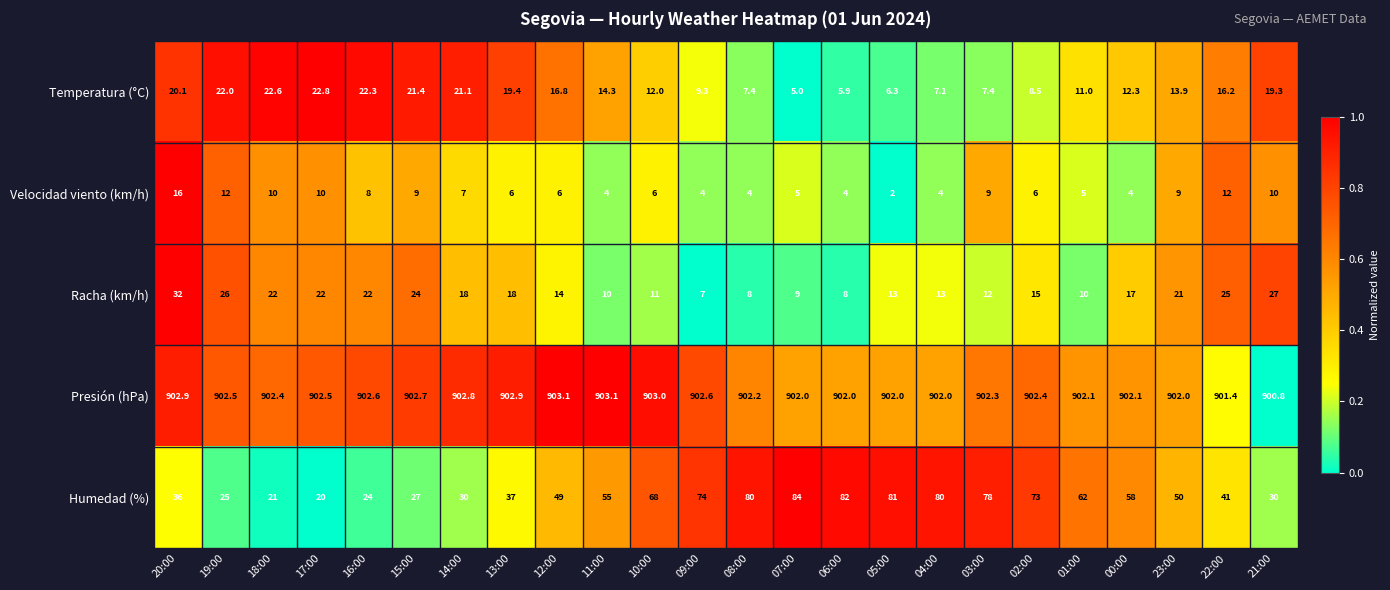

What is the greatest value displayed?

903.1